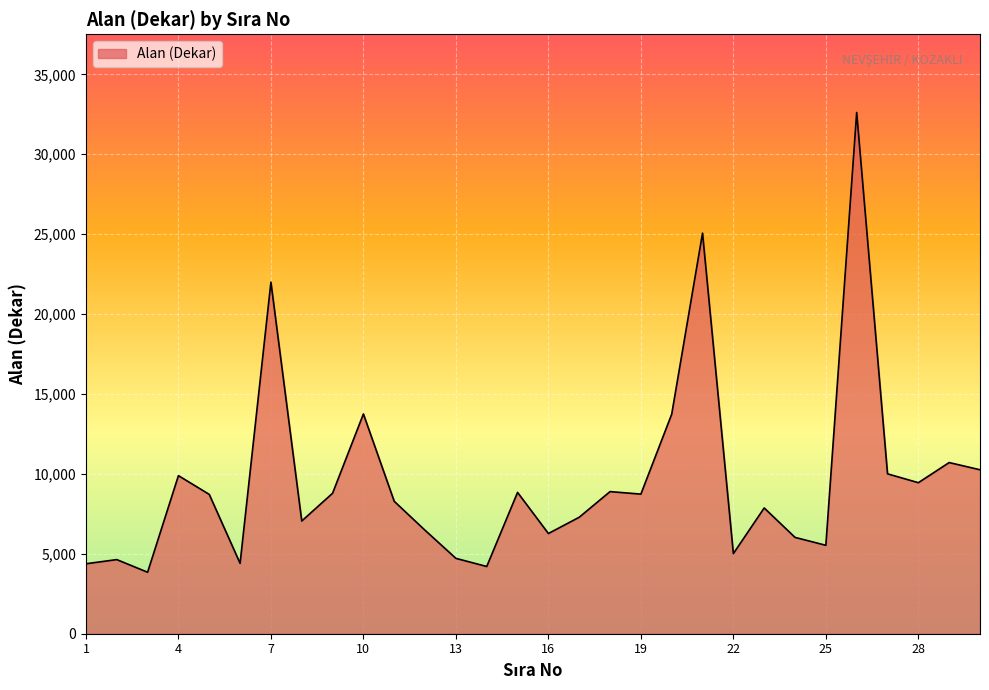

How many lines are shown in the chart?

1